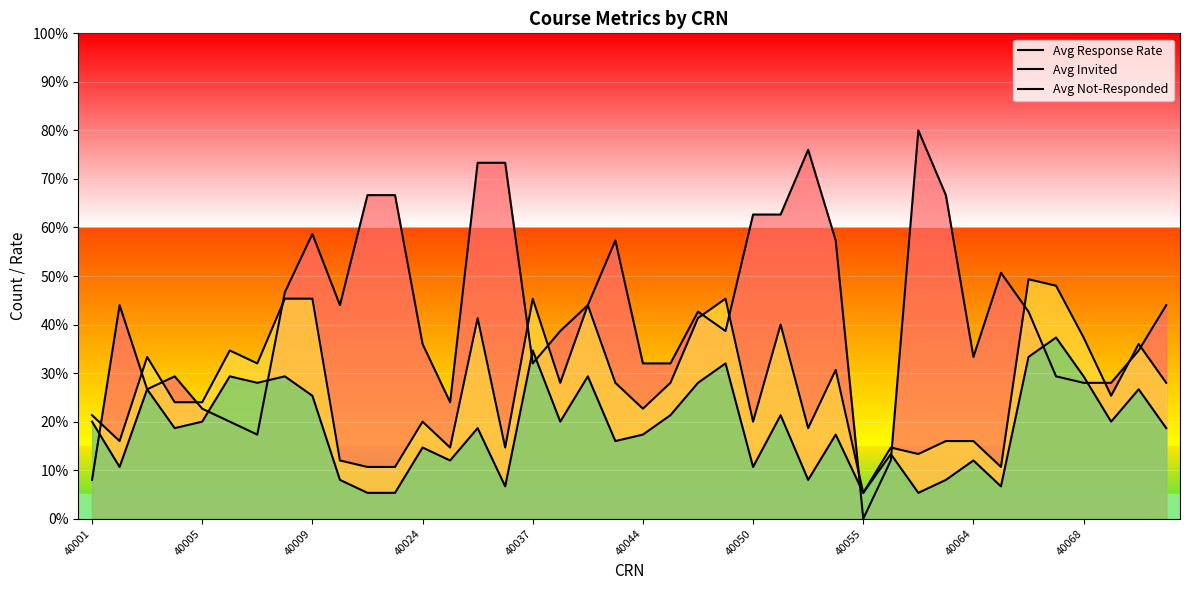

Which series ends up on top after the final intersection of Avg Response Rate and Avg Invited?

Avg Response Rate